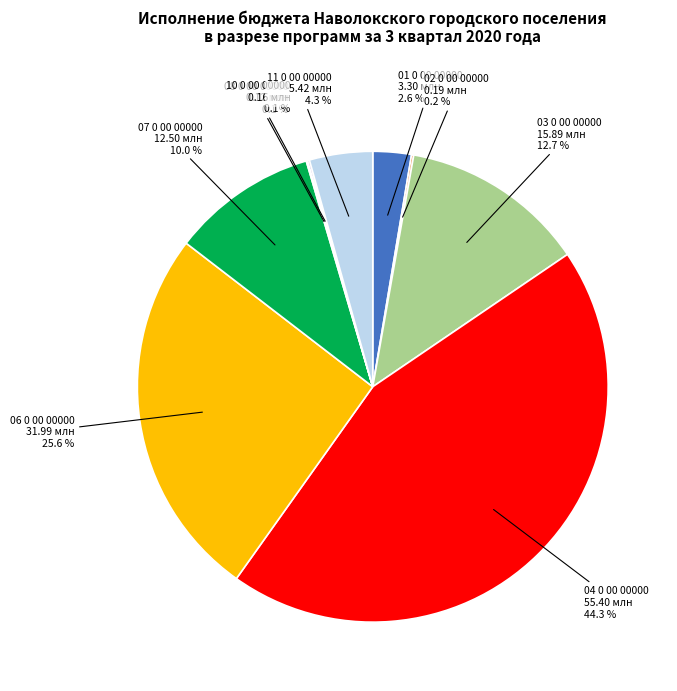

Approximately how many times larger is the value at 06 0 00 00000 compared to 04 0 00 00000?

0.6